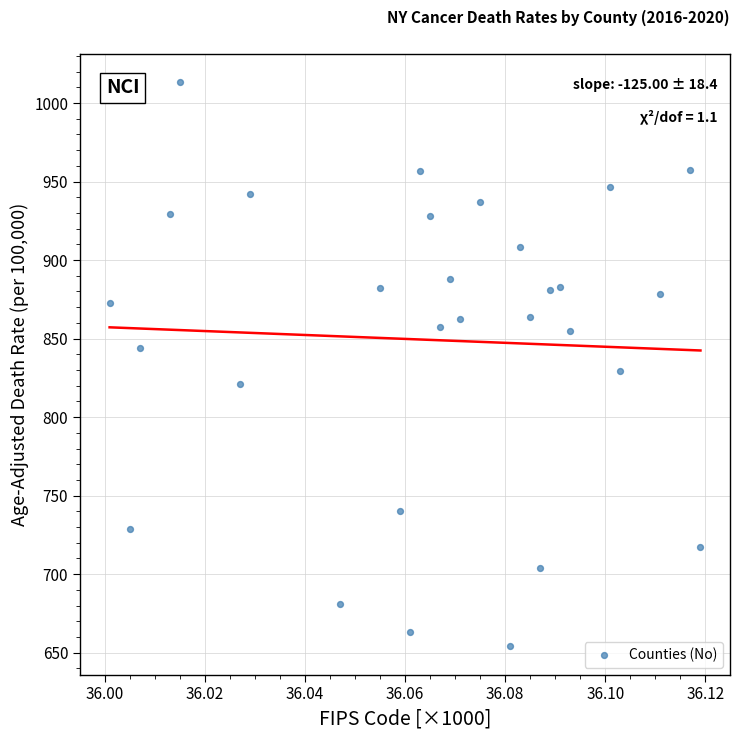

What is the range of Y values (max minus min)?

359.5